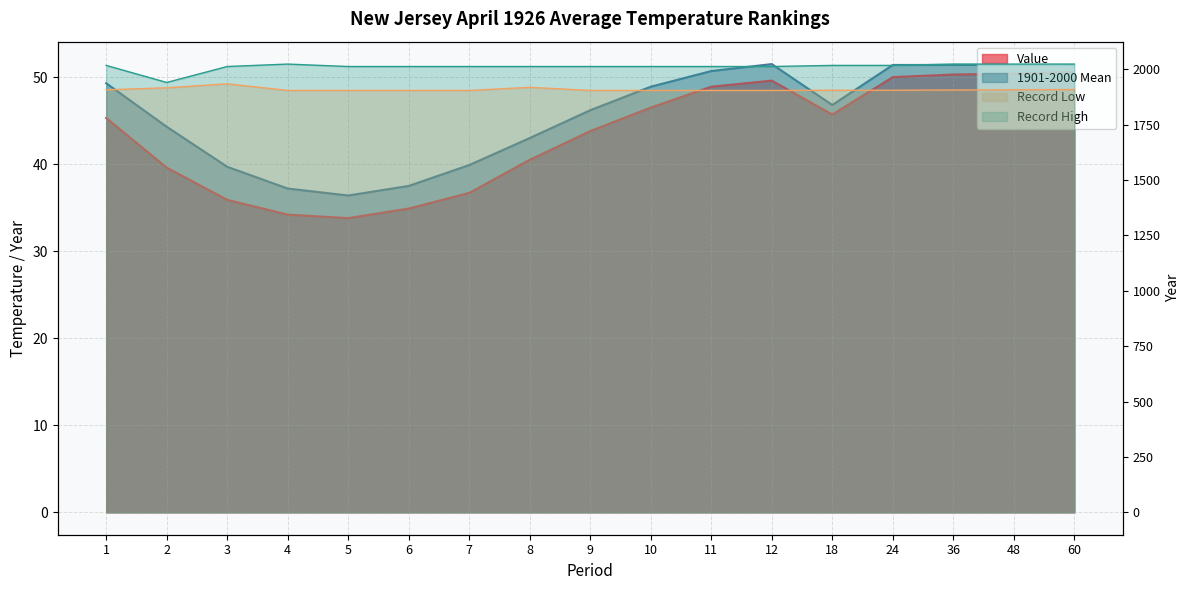

Which label corresponds to the smallest value in the chart?

5